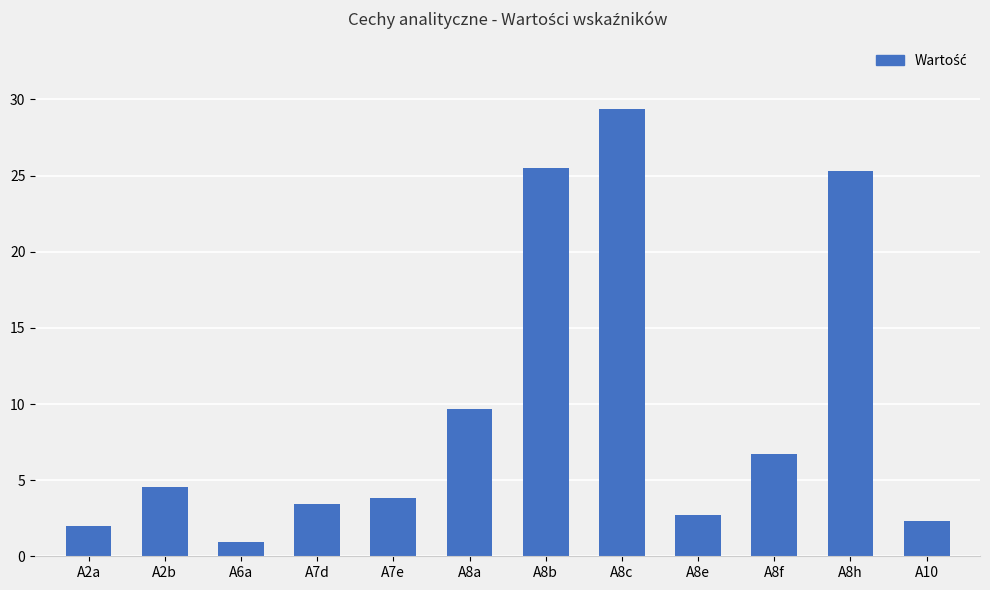

Which label corresponds to the largest value in the chart?

A8c